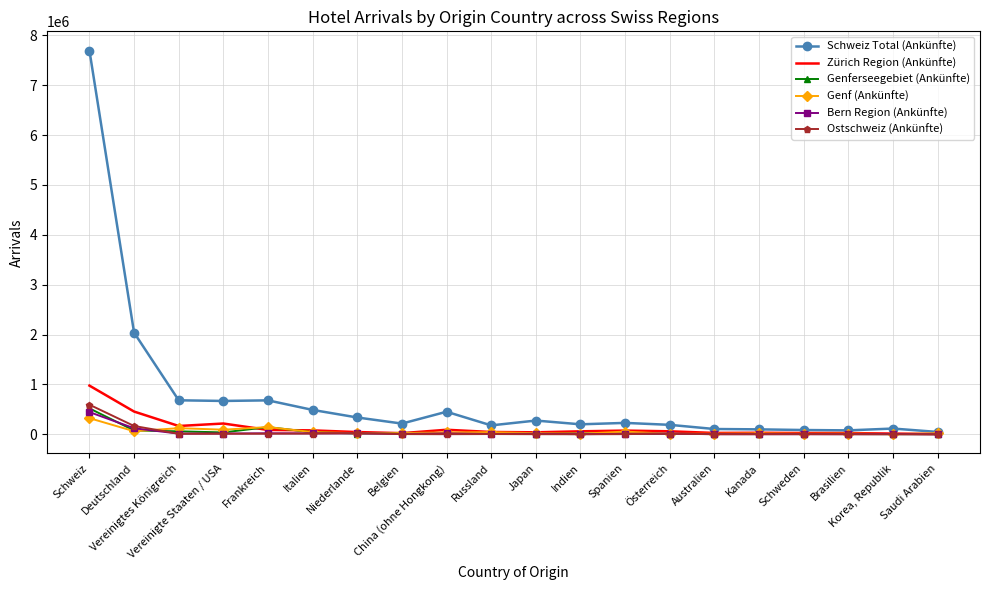

What is the highest value of the Genf (Ankünfte) series?

323826